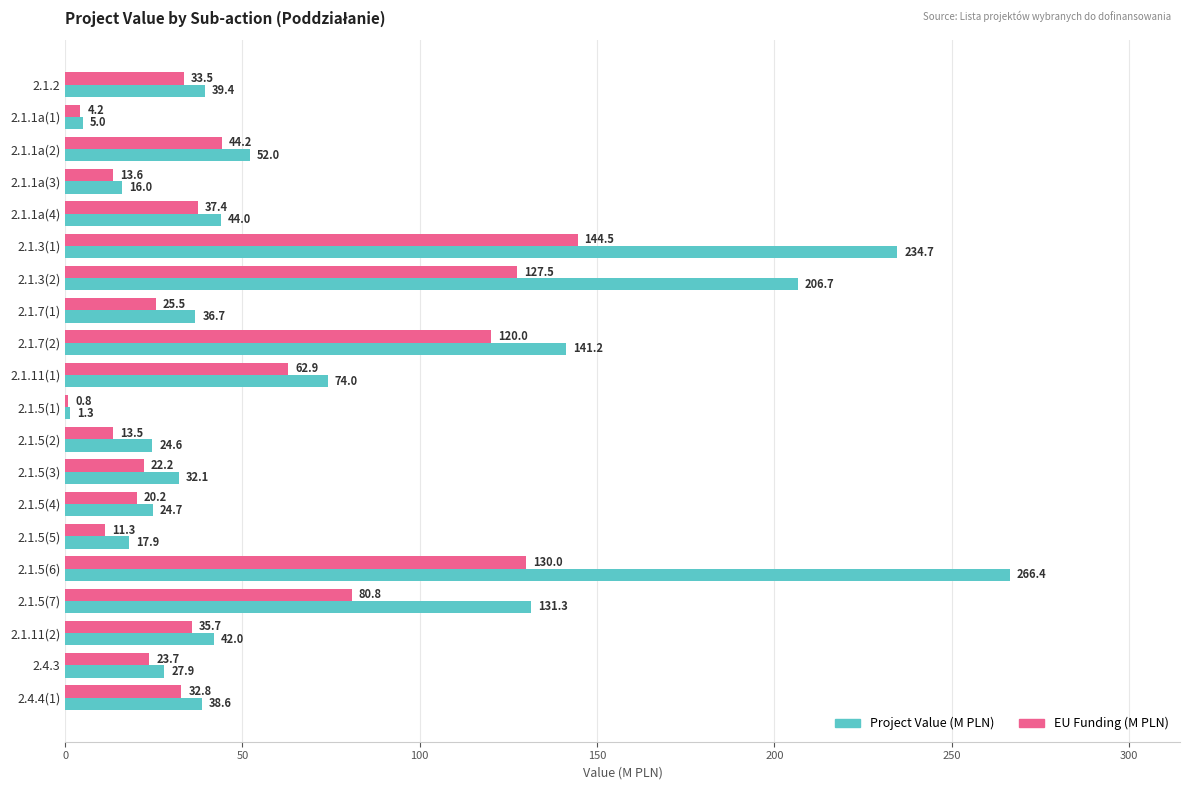

Which series has the largest total across all categories?

Project Value (M PLN)